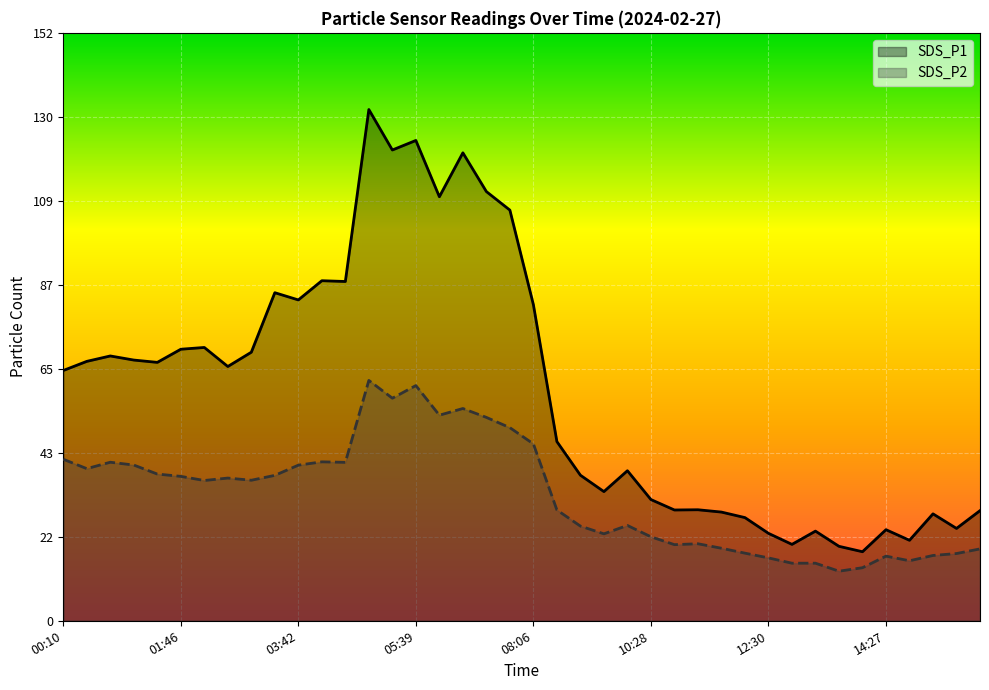

Rank the series by their average value, from highest to lowest.

SDS_P1, SDS_P2